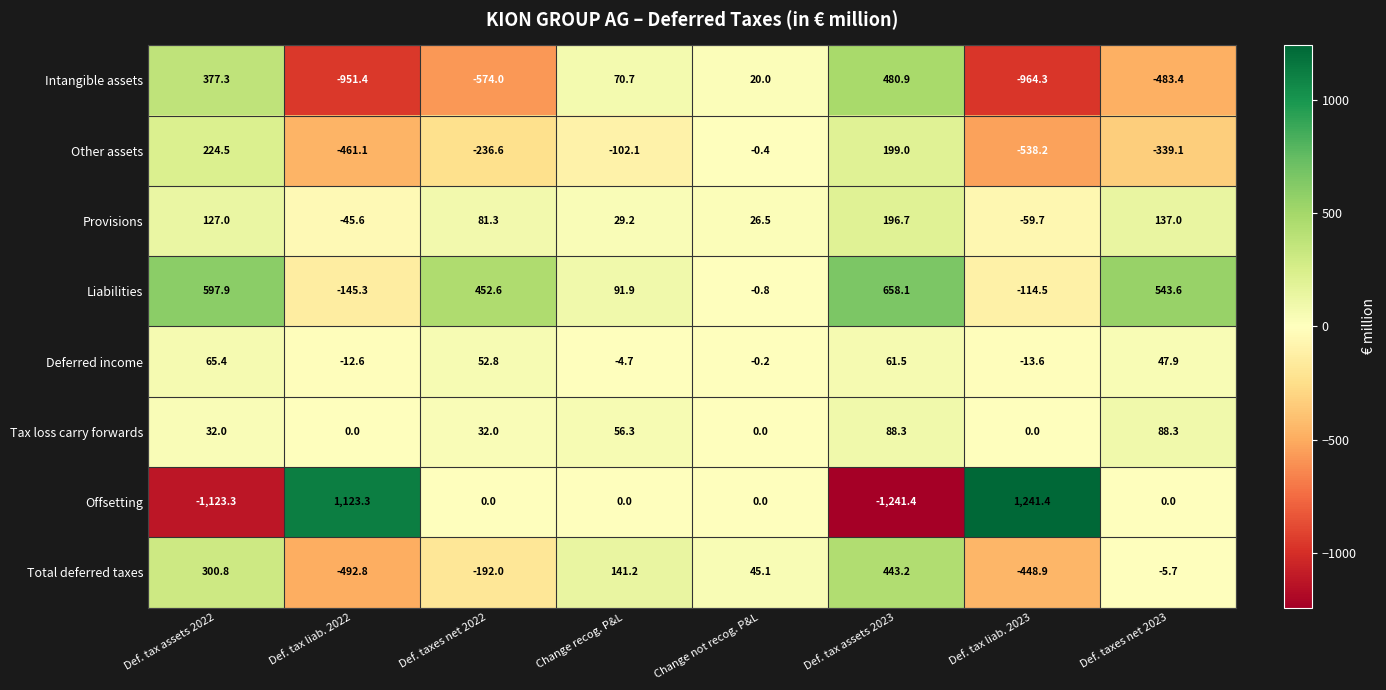

At Def. taxes net 2023, list the series in order from largest to smallest.

Liabilities, Provisions, Tax loss carry forwards, Deferred income, Offsetting, Total deferred taxes, Other assets, Intangible assets